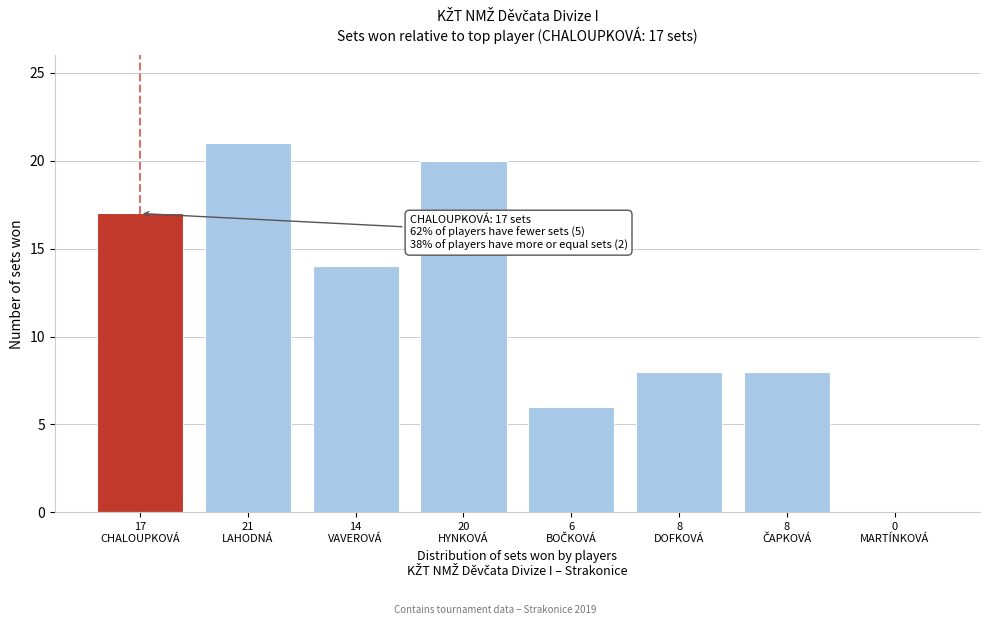

How many series are shown in this chart?

1